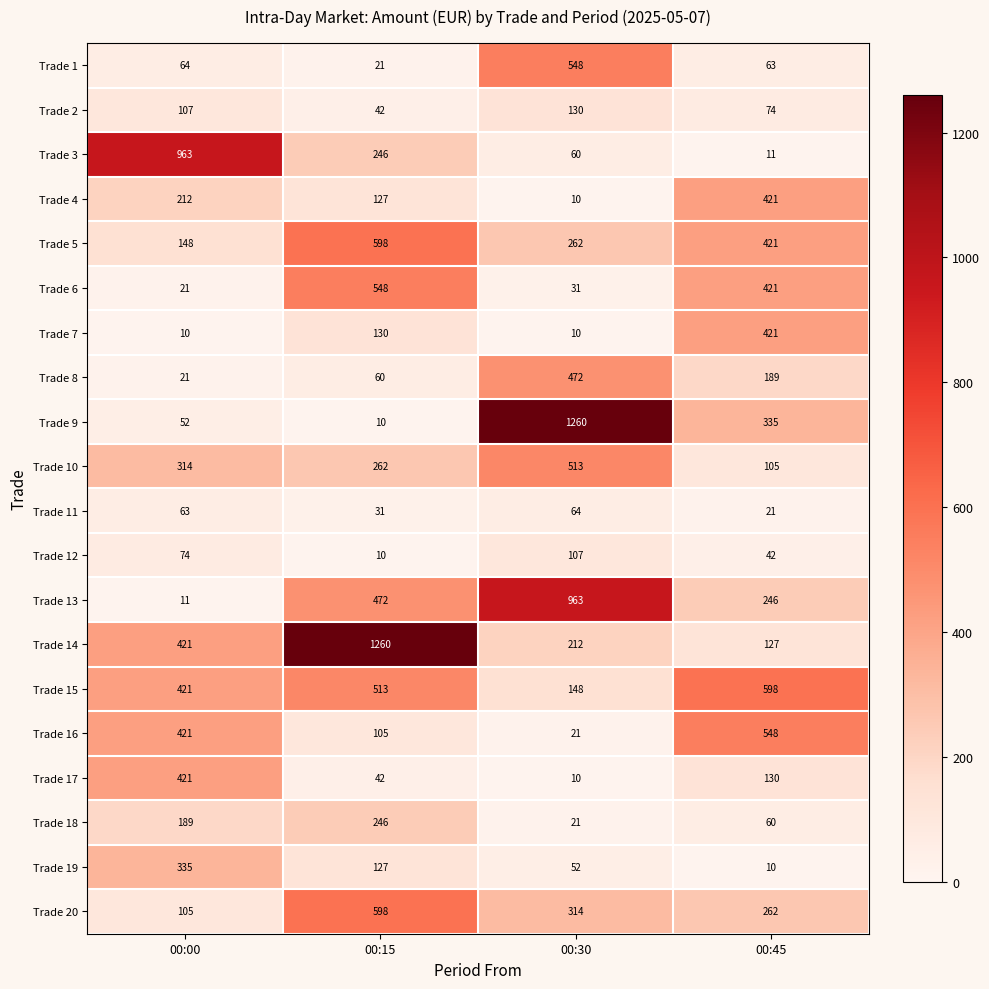

Where is Trade 1 nearest to the value 284?

00:00